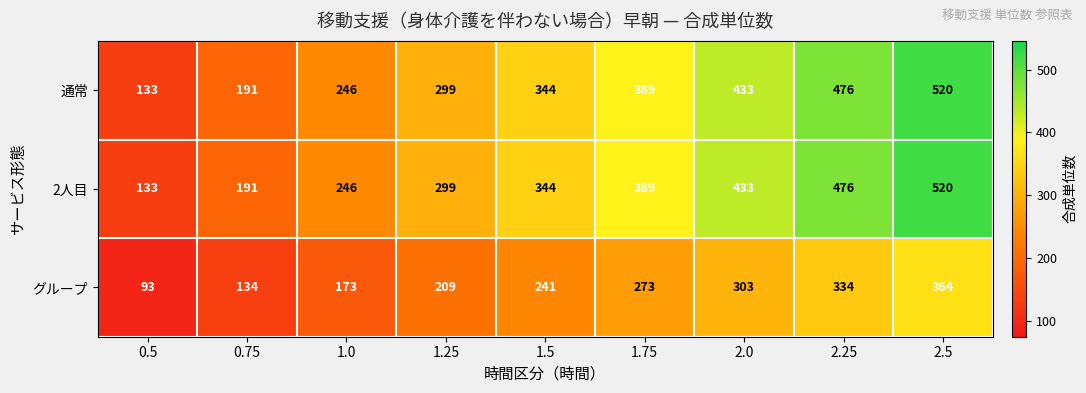

What is the difference between the highest and lowest values at 1.75?

116